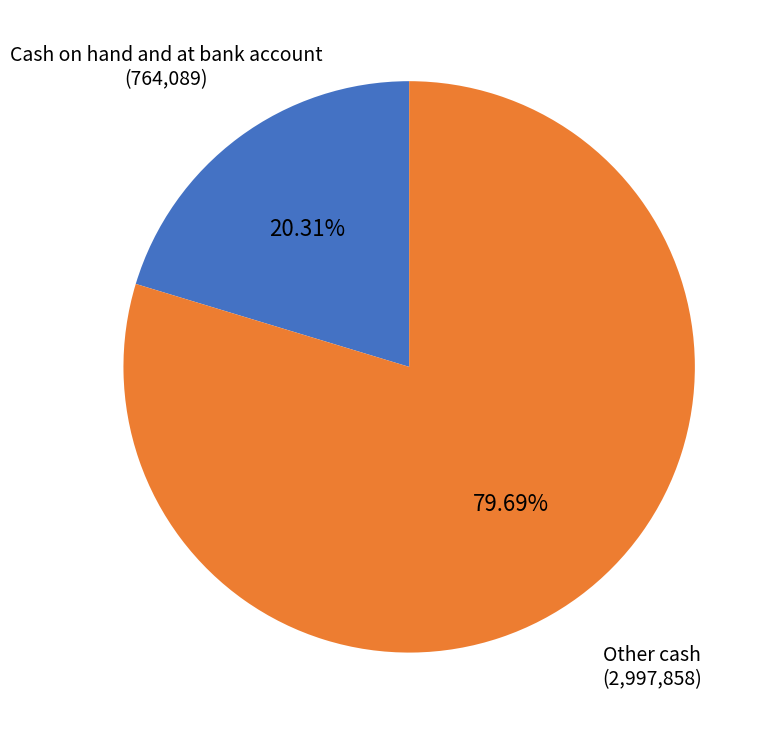

To the nearest percent, what is the combined percentage of Cash on hand and at bank account and Other cash?

100%